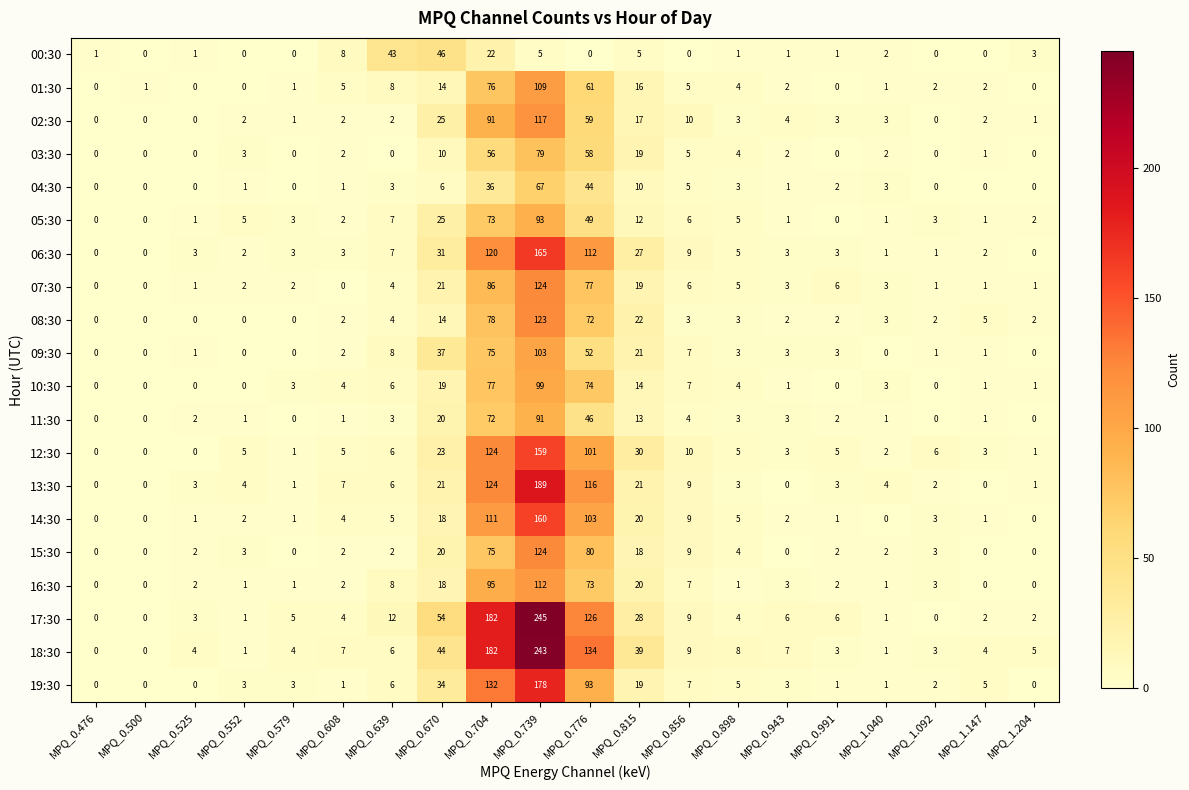

What is the difference between the highest and lowest values at MPQ_0.776?

134